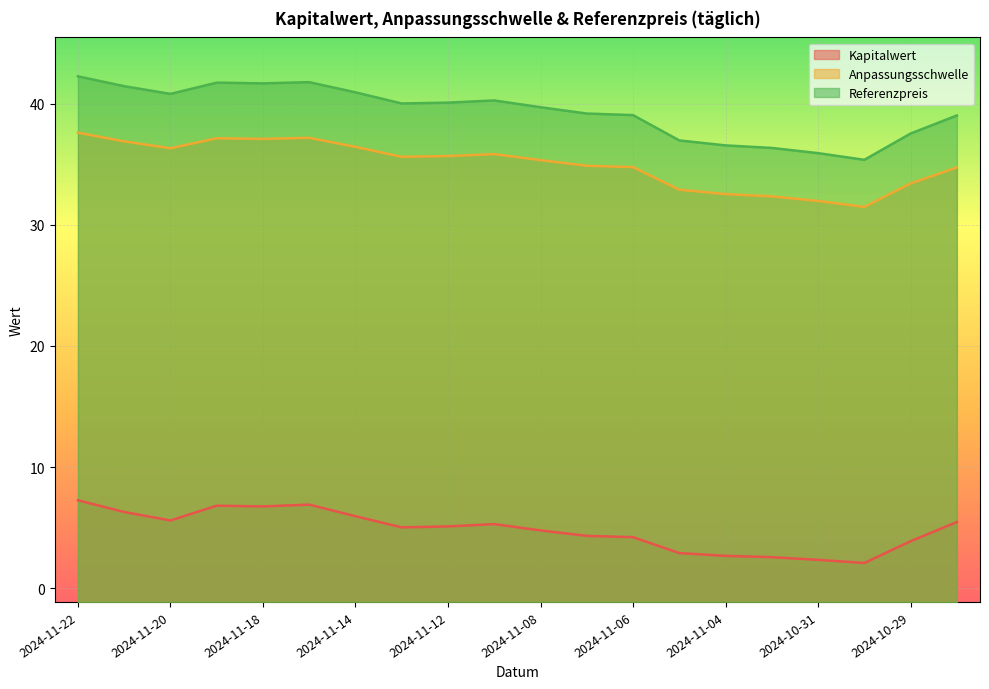

Is the value of Anpassungsschwelle at 2024-10-29 greater than the value of Referenzpreis at 2024-11-22?

No